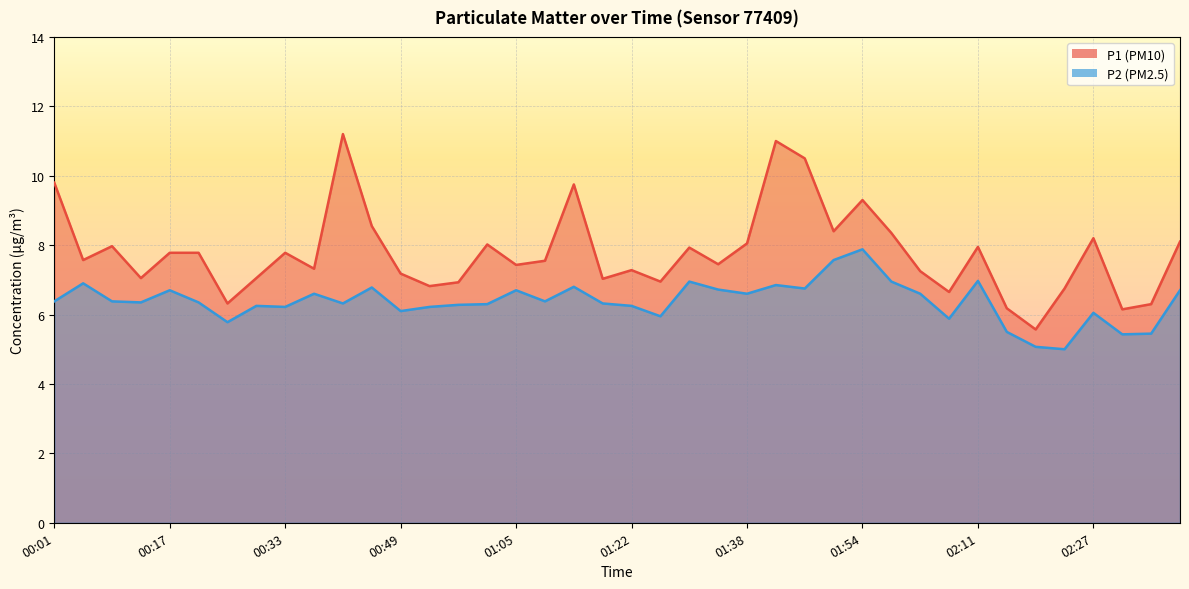

What is the label of the 37th point from the right?

00:13